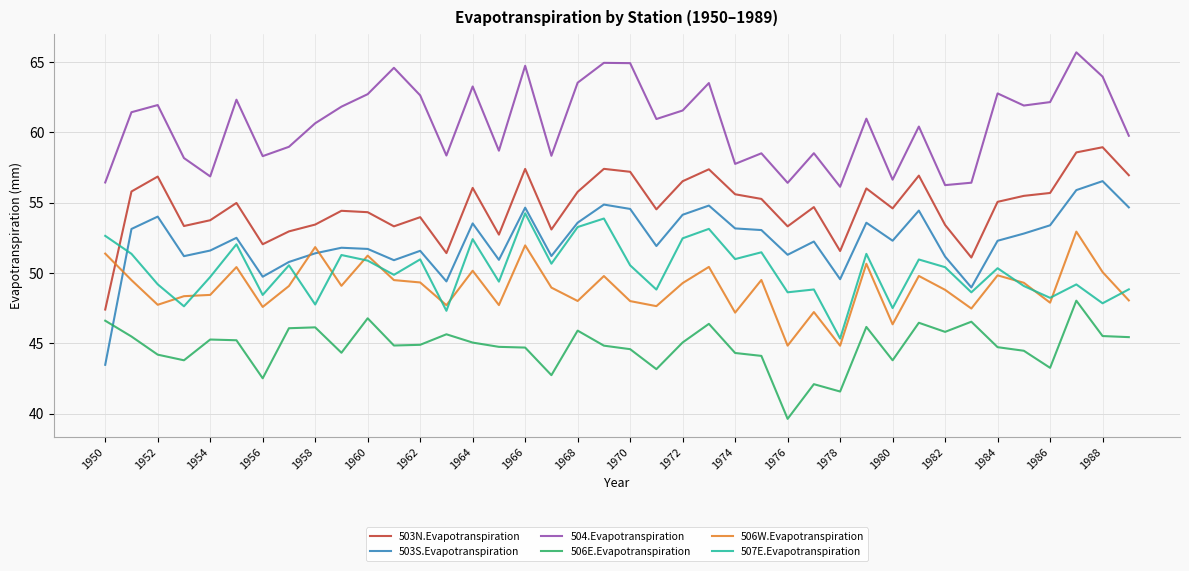

Which series has the largest total across all categories?

504.Evapotranspiration